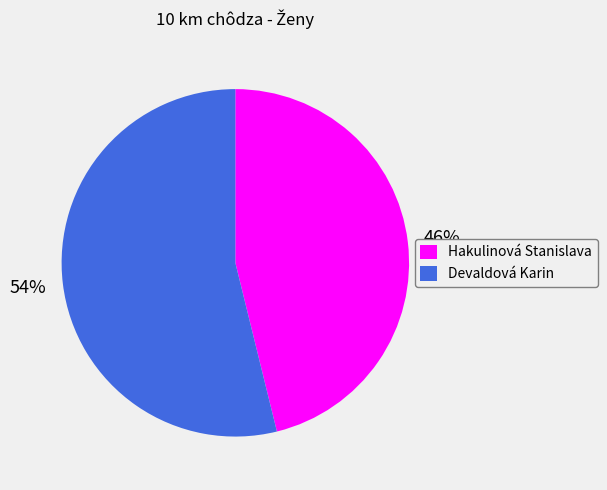

How many segments does this pie chart have?

2